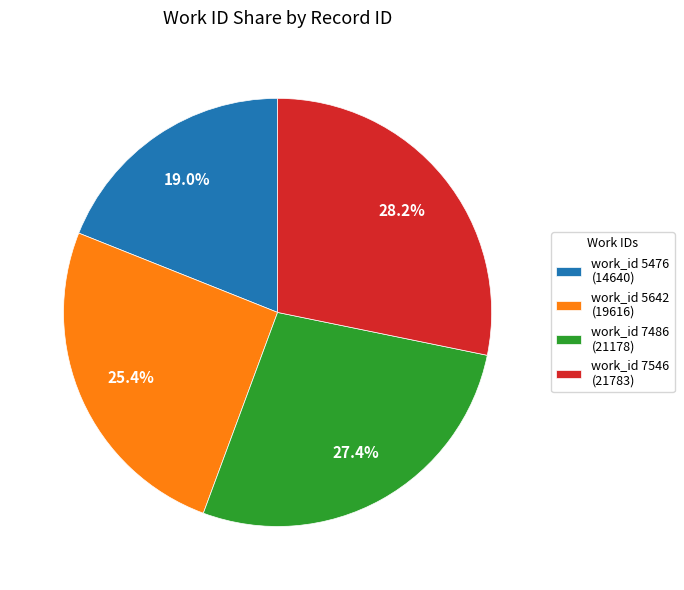

Is there a majority slice in this chart?

No